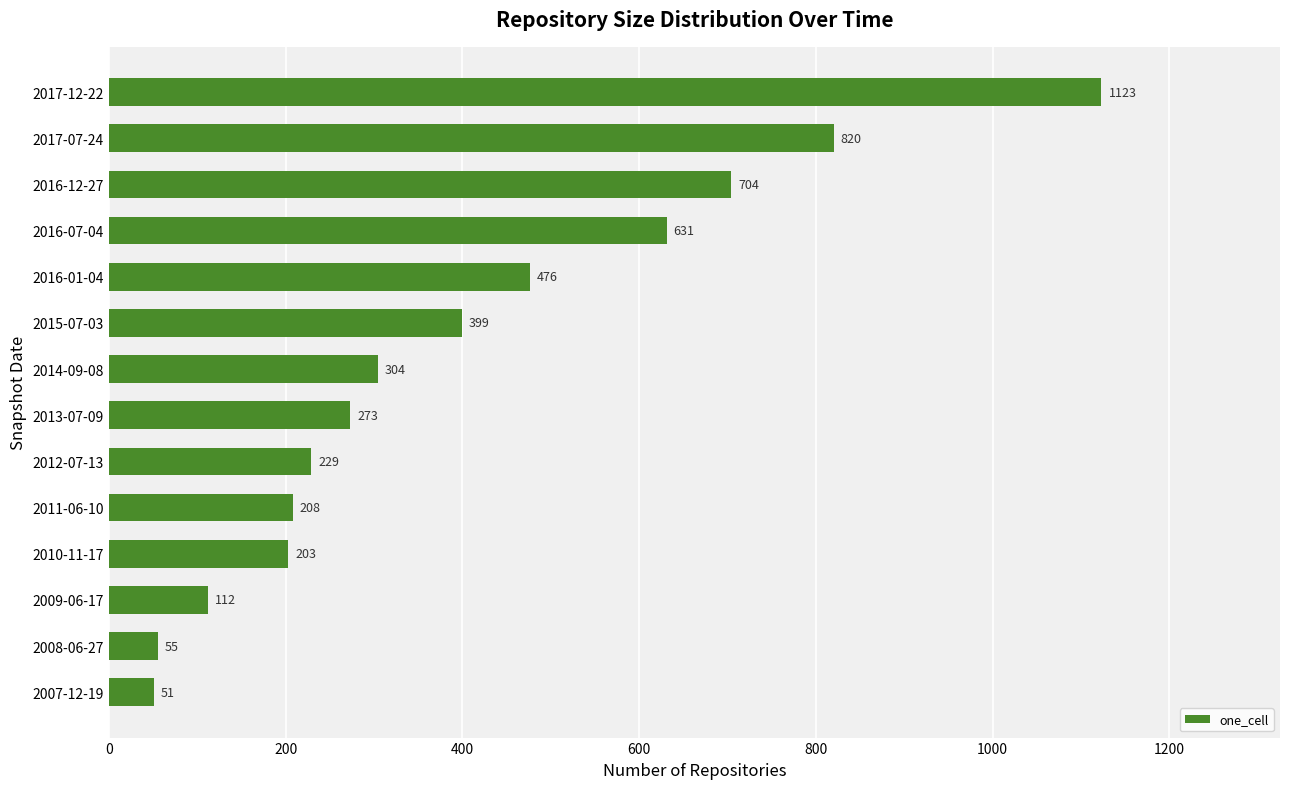

What is the smallest value displayed?

51